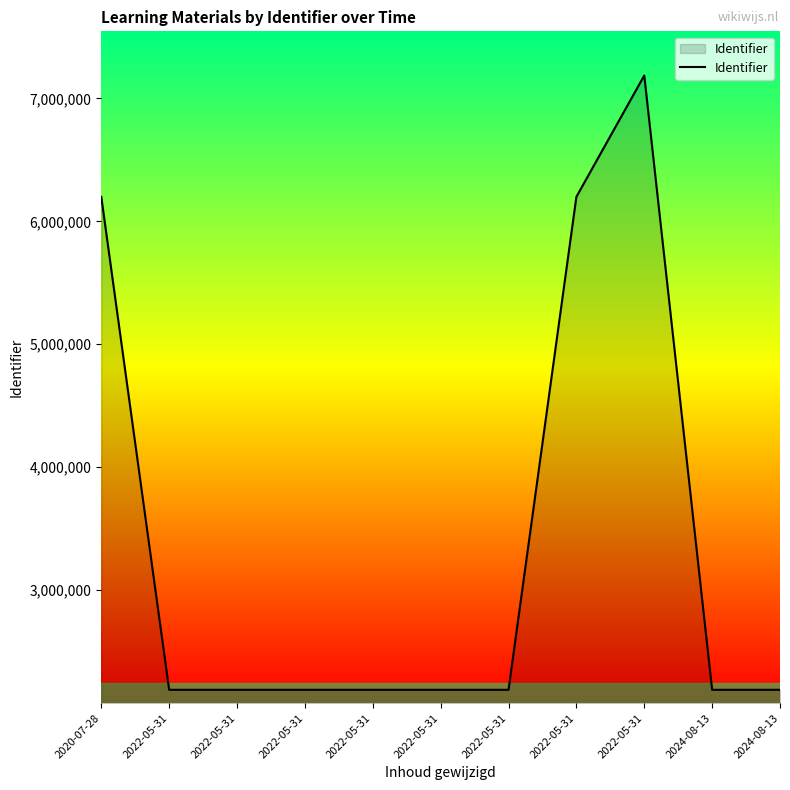

Which category has the highest value across all series?

2022-05-31